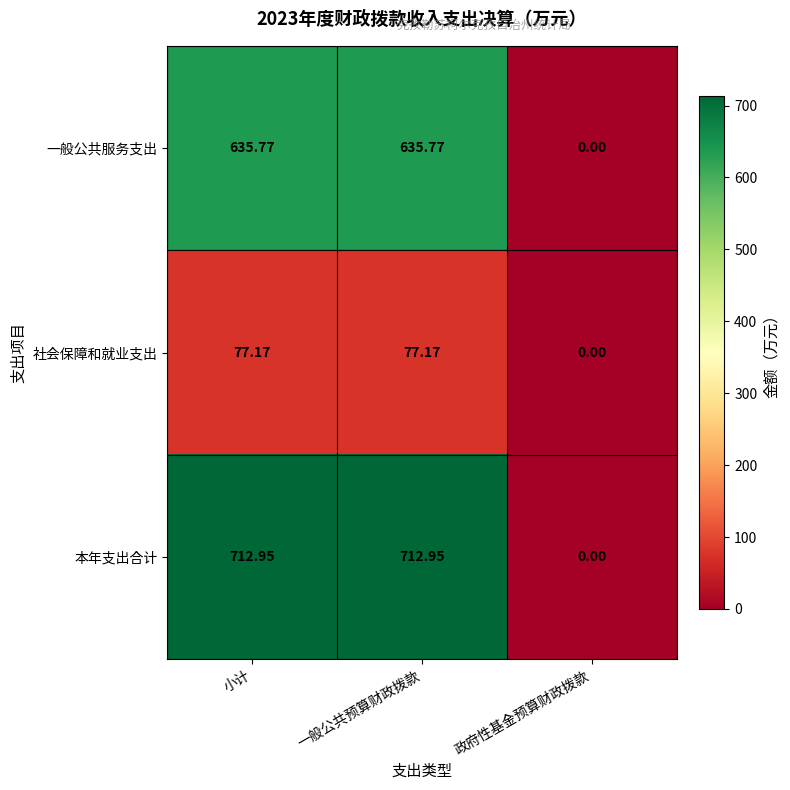

Which series has the largest total across all categories?

本年支出合计